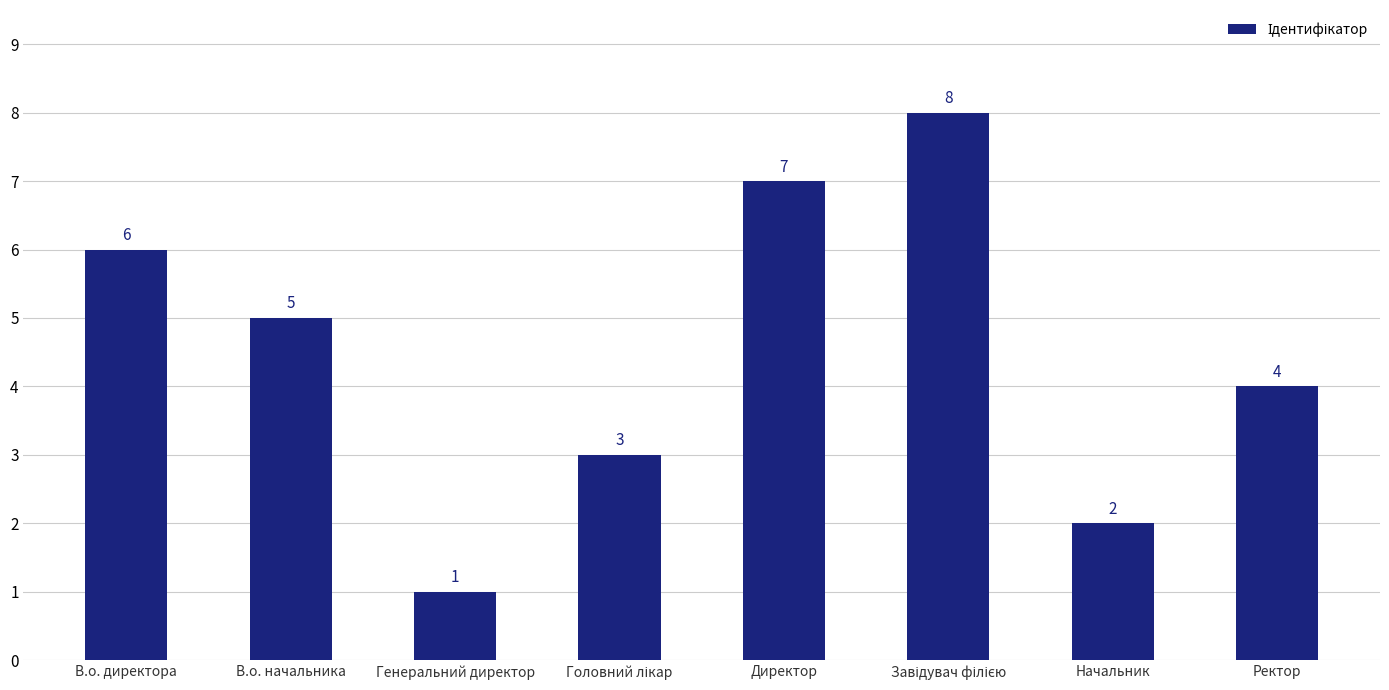

Which has a higher value, Ректор or Генеральний директор?

Ректор